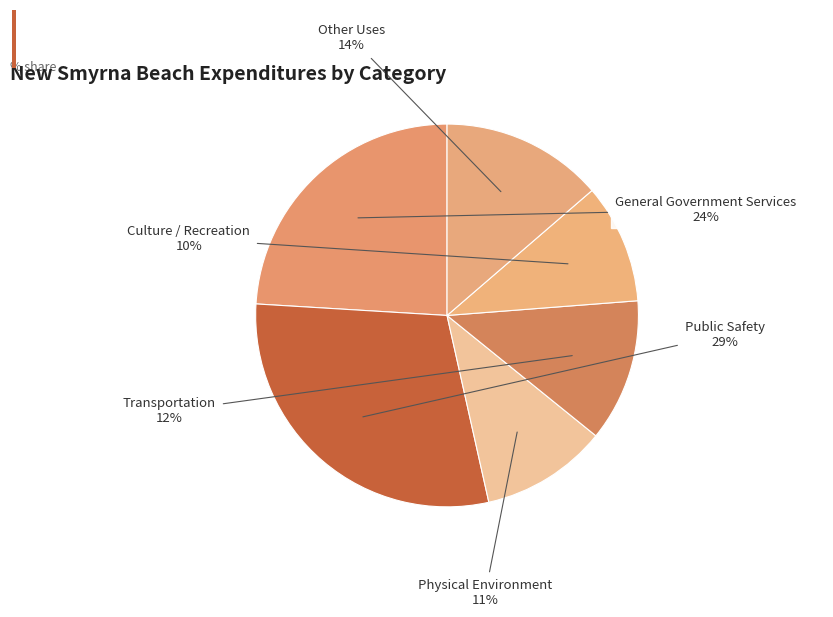

How many segments does this pie chart have?

6